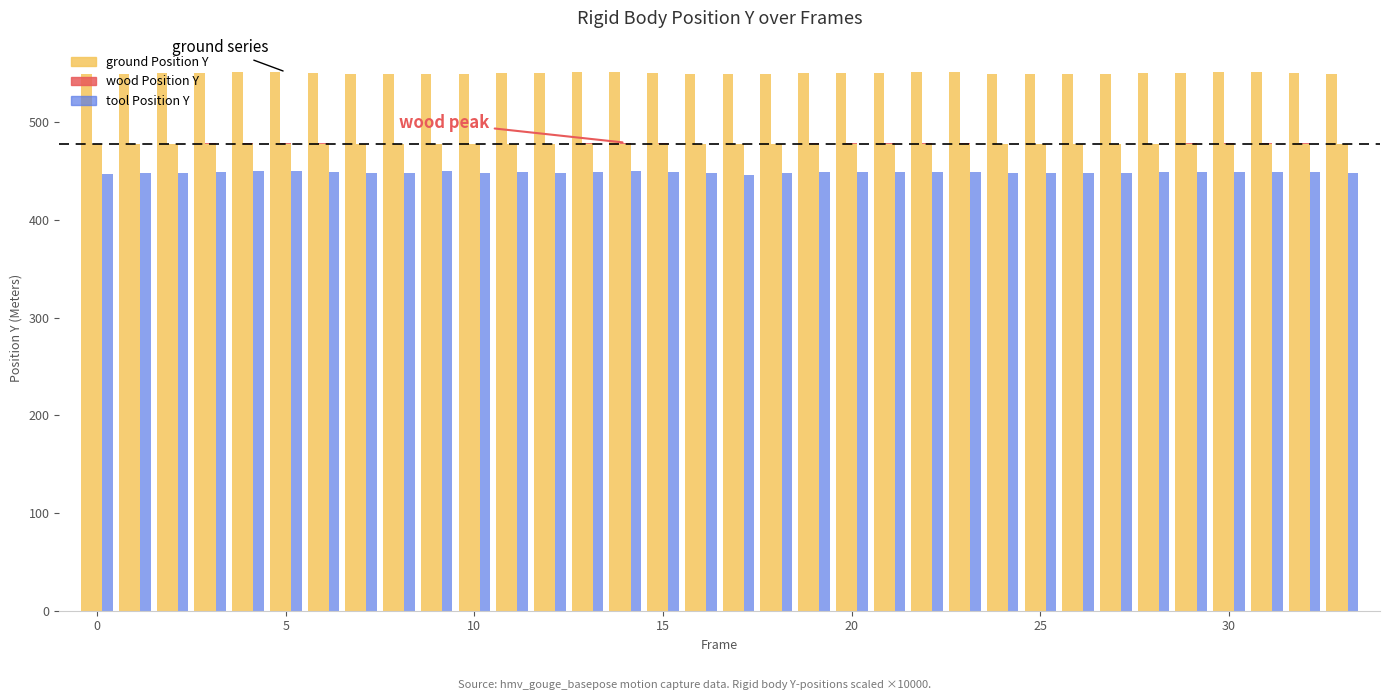

How many bars are there in total?

102